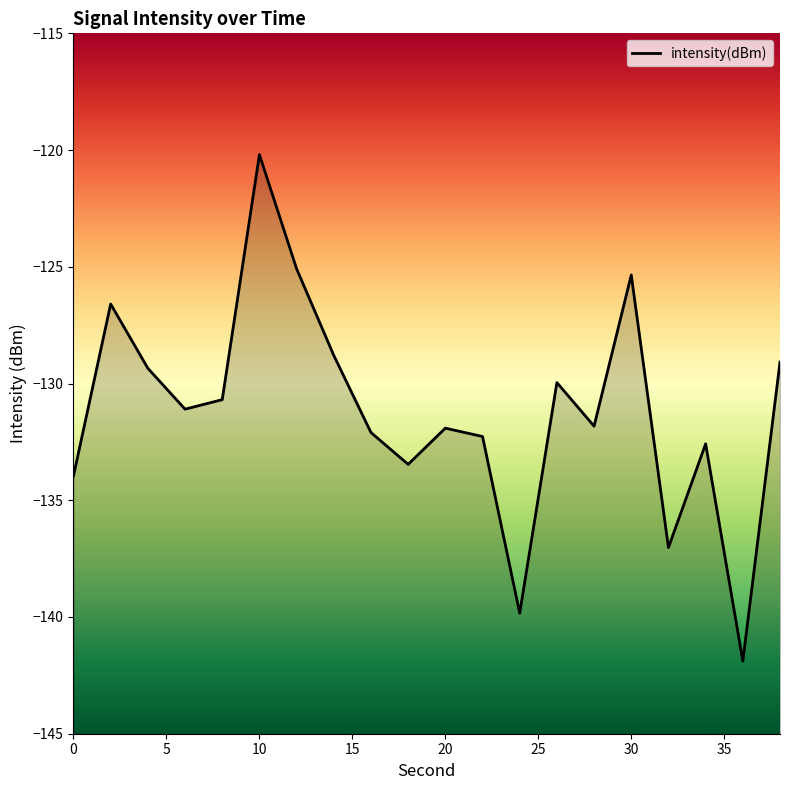

Count the number of data series in this chart.

1